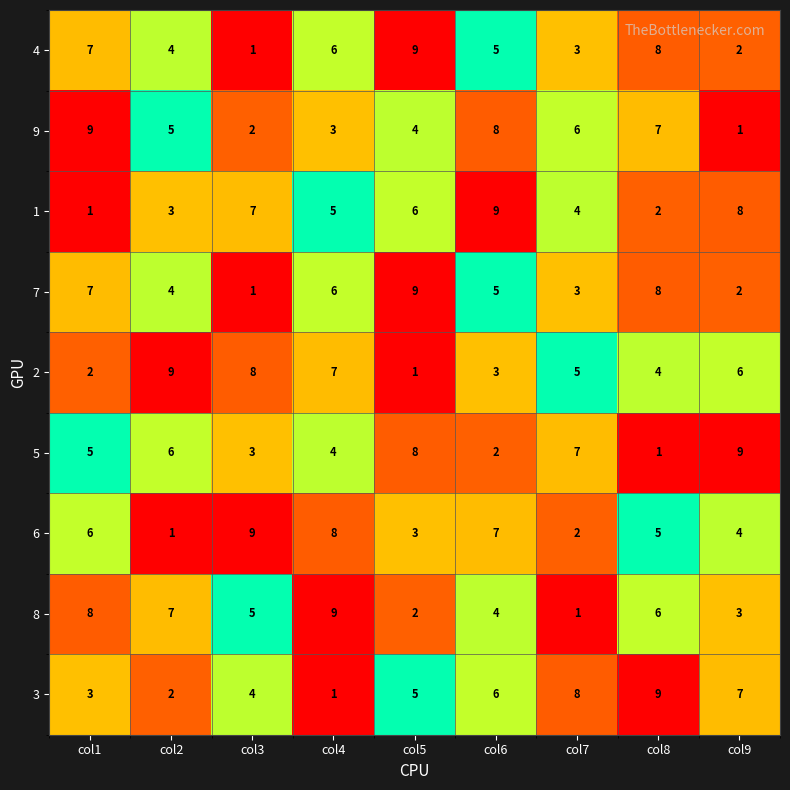

What is the sum of the 5 values at col4 and col5?

12